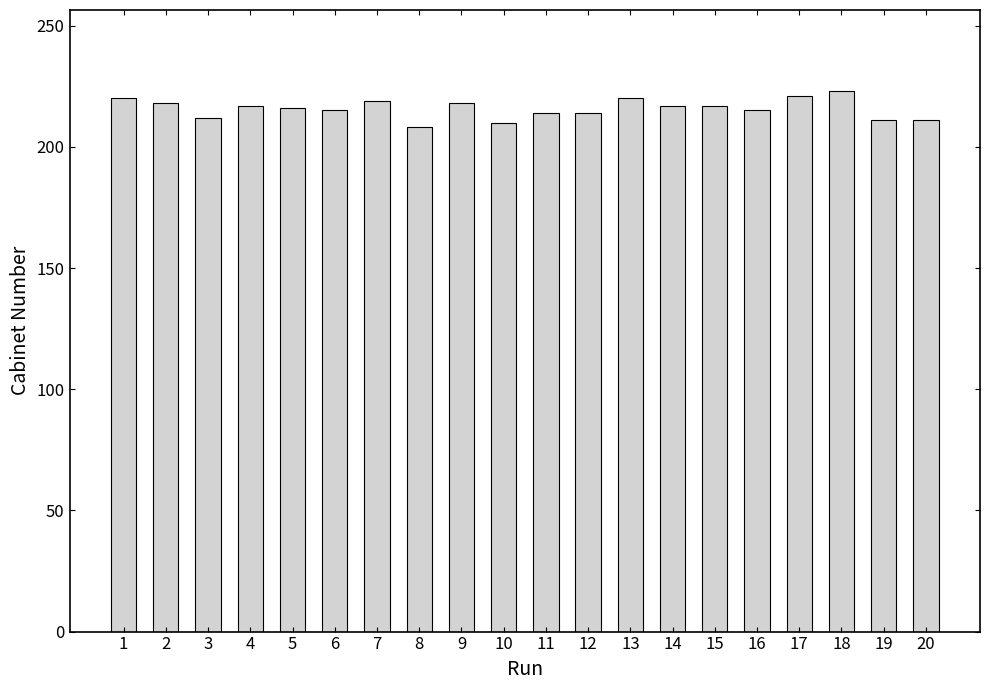

What is the maximum value shown in the chart?

223